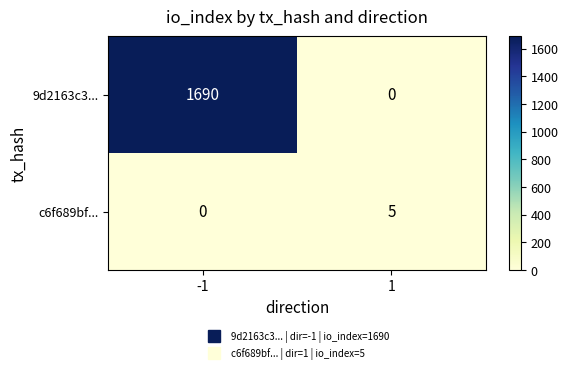

Which series has the widest spread of values?

9d2163c3...